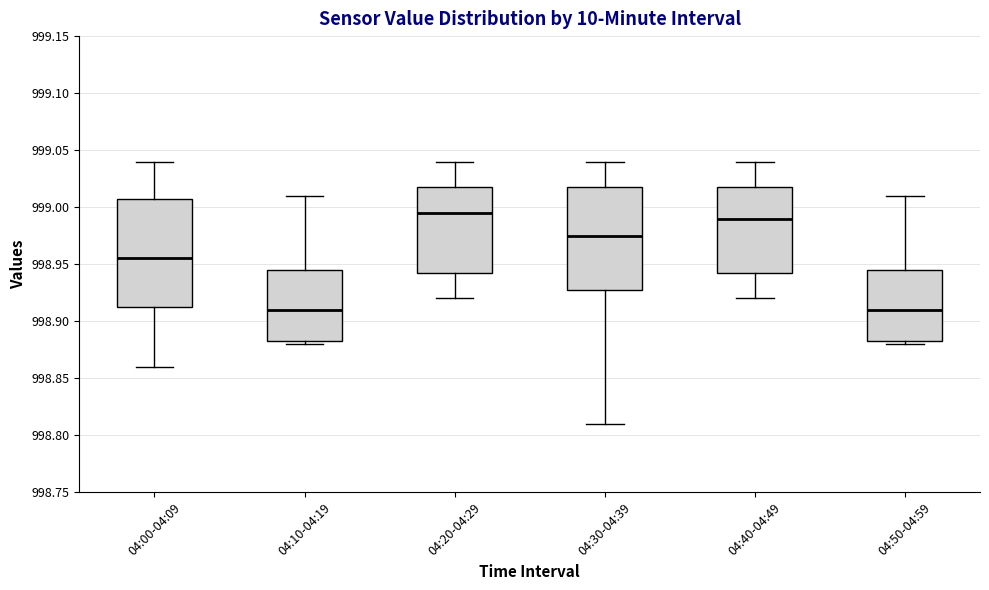

Where does the lower whisker of the box for 04:20-04:29 end on the y-axis? The values are not printed on the chart, so give them approximately, as read against the axis.

998.920